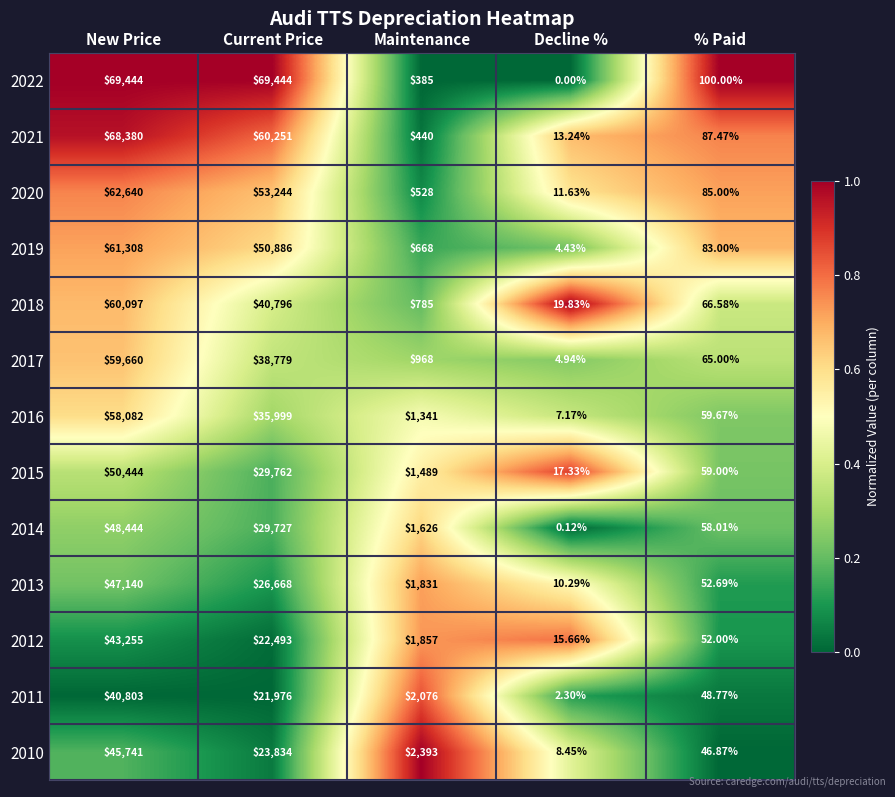

At which label is 2018 closest to 30058?

Current Price